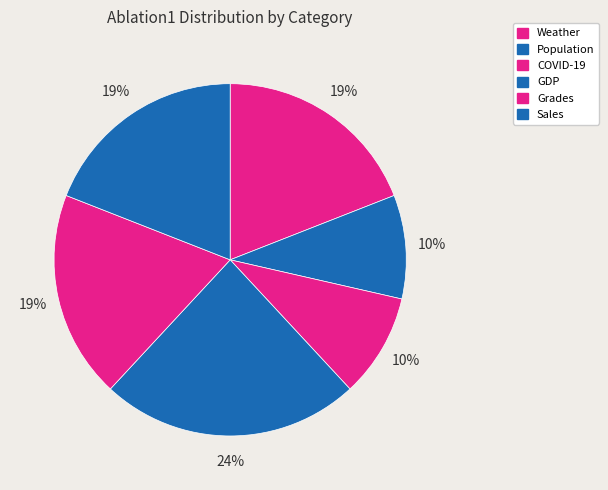

What percentage is the Population slice, to the nearest percent?

10%